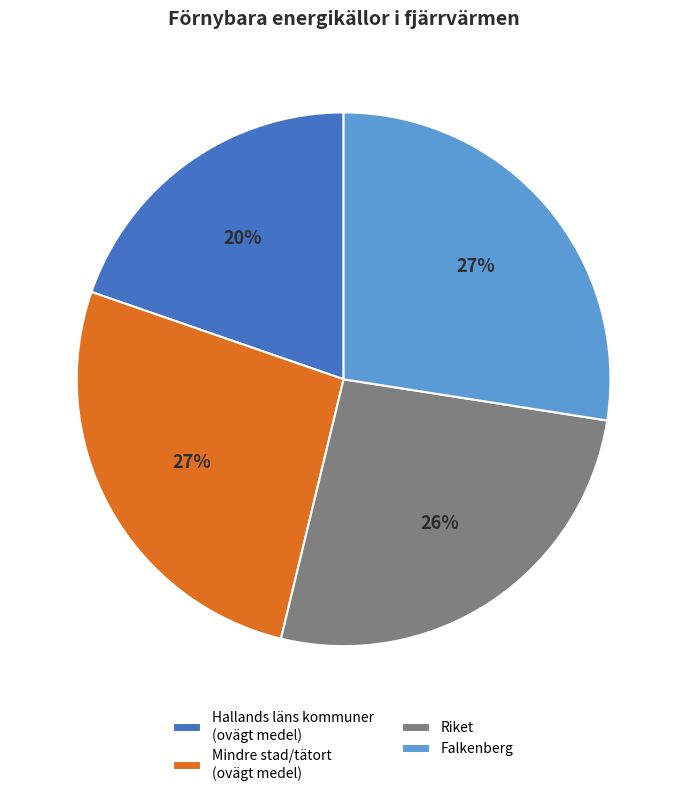

What is the smallest slice in the pie chart?

Hallands läns kommuner (ovägt medel)